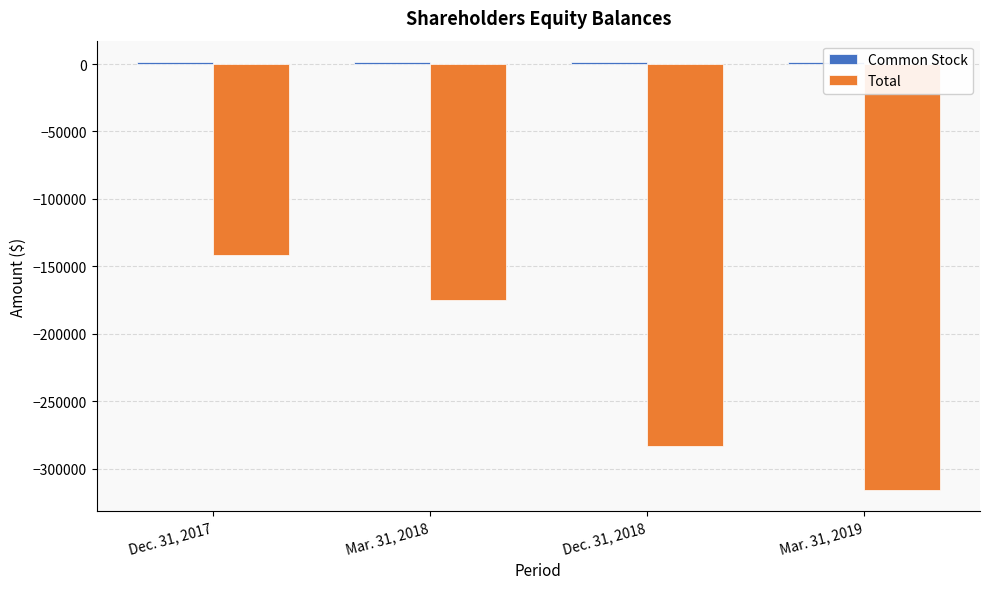

Which has a higher value, Mar. 31, 2019 or Dec. 31, 2017?

Mar. 31, 2019